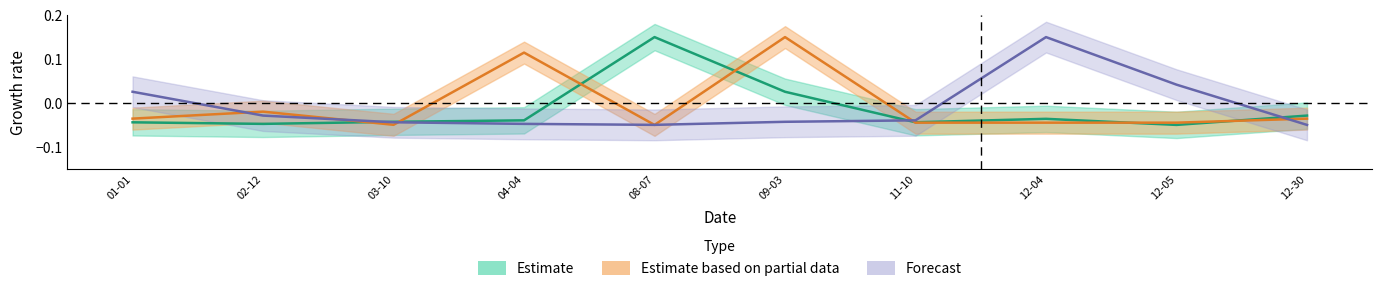

Does the chart have visible grid lines?

No